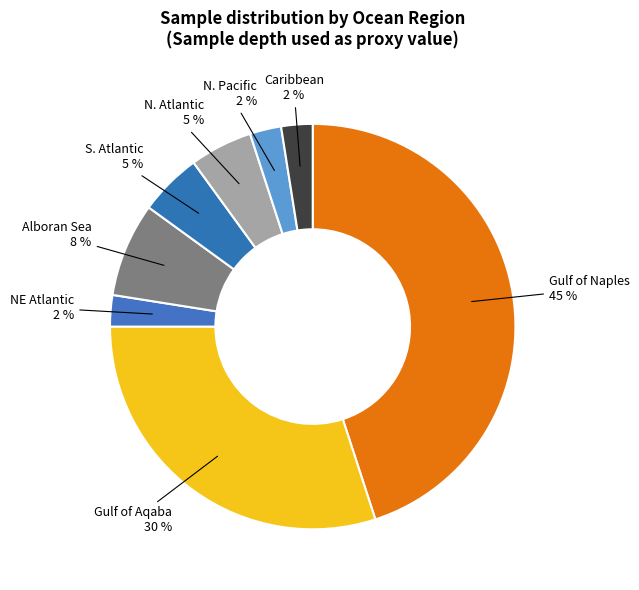

Which has a higher value, Alboran Sea or N. Pacific?

Alboran Sea